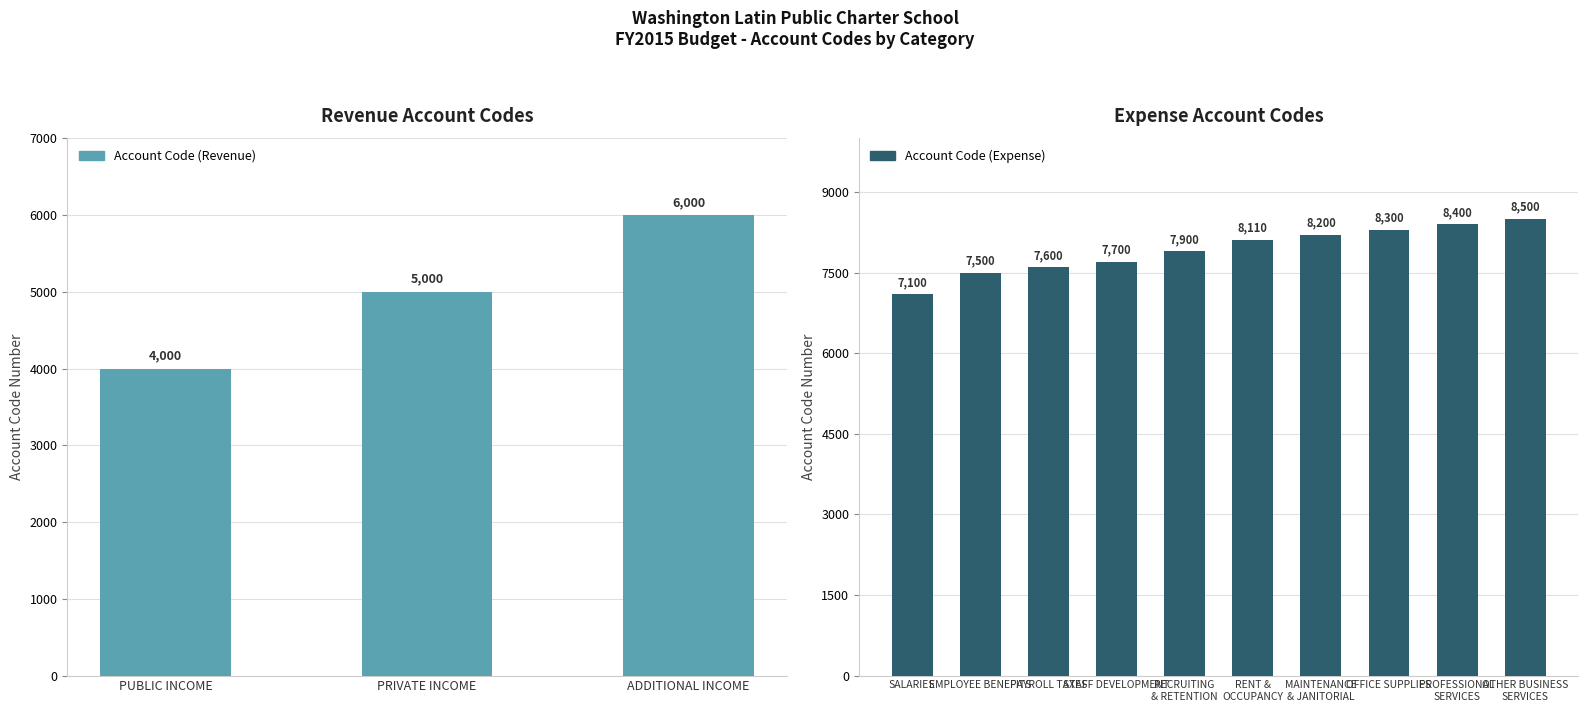

What is the label of the 3rd bar from the left?

ADDITIONAL INCOME